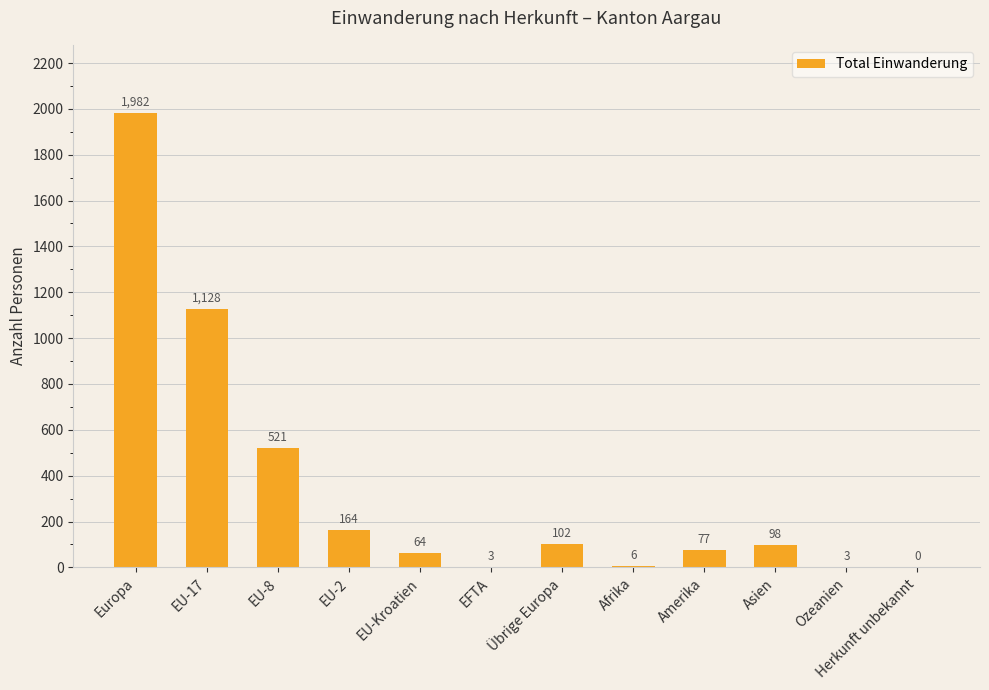

Reading right to left, extract all data points from this chart.

0	3	98	77	6	102	3	64	164	521	1128	1982